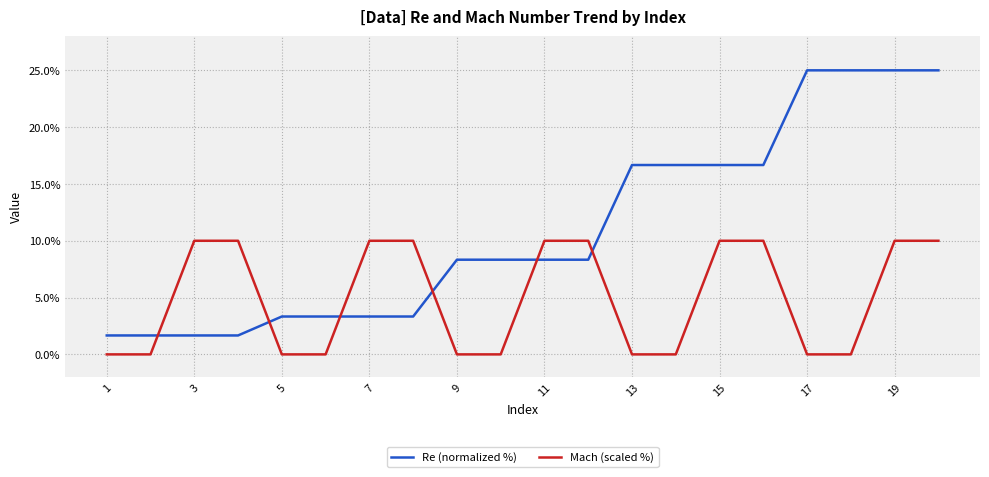

List the series in order of their peak value, highest first.

Re (normalized %), Mach (scaled %)